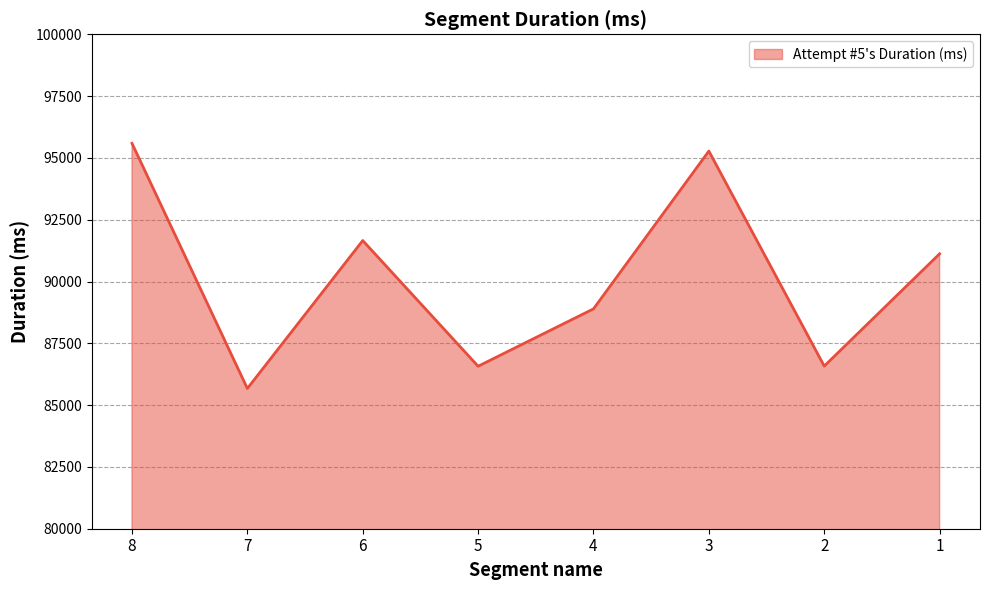

How many values are below 91121?

4